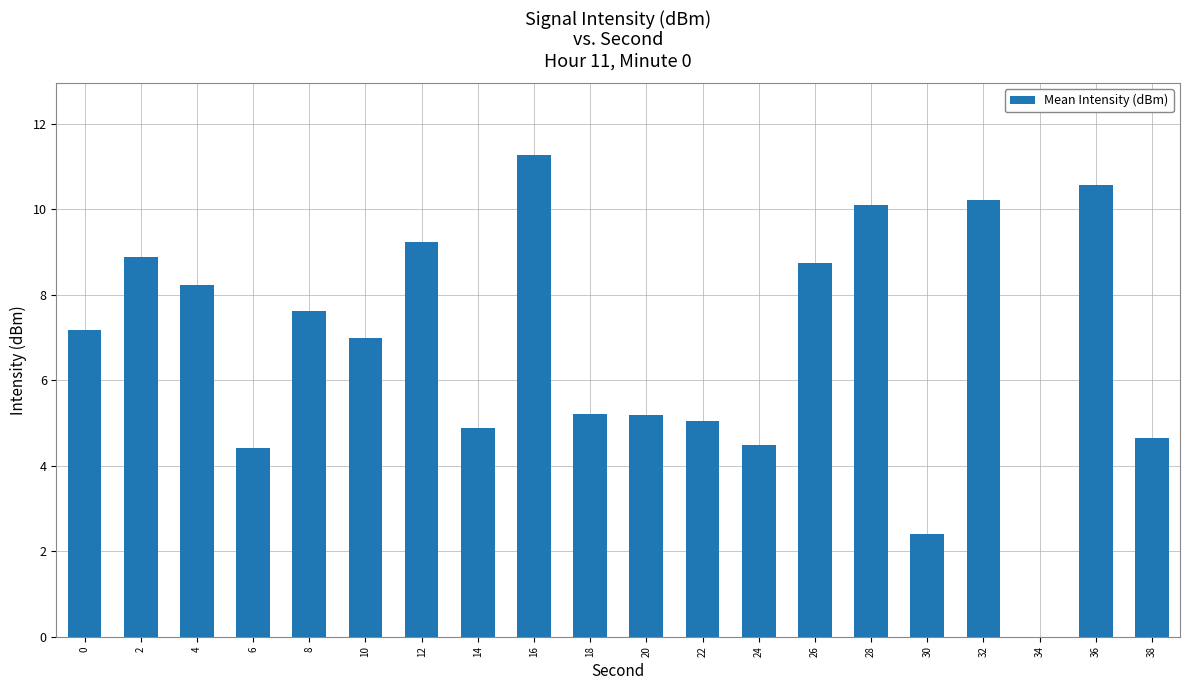

Reading left to right, list all the values displayed in this chart.

0=7.2	2=8.9	4=8.2	6=4.4	8=7.6	10=7.0	12=9.2	14=4.9	16=11.3	18=5.2	20=5.2	22=5.0	24=4.5	26=8.7	28=10.1	30=2.4	32=10.2	34=0.0	36=10.6	38=4.6